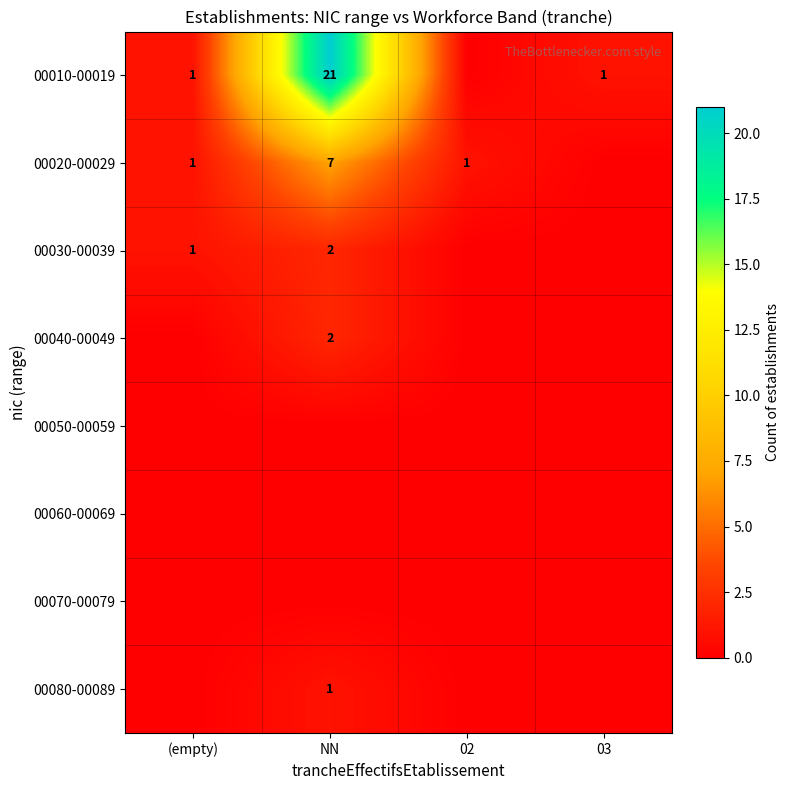

True or false: 00020-00029 has a value of 2 at NN.

False